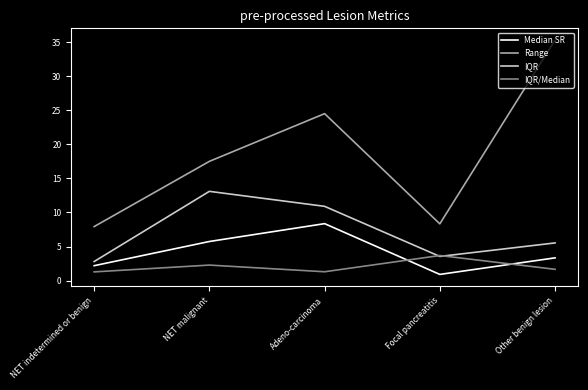

What is the average value of the Median SR series?

4.1